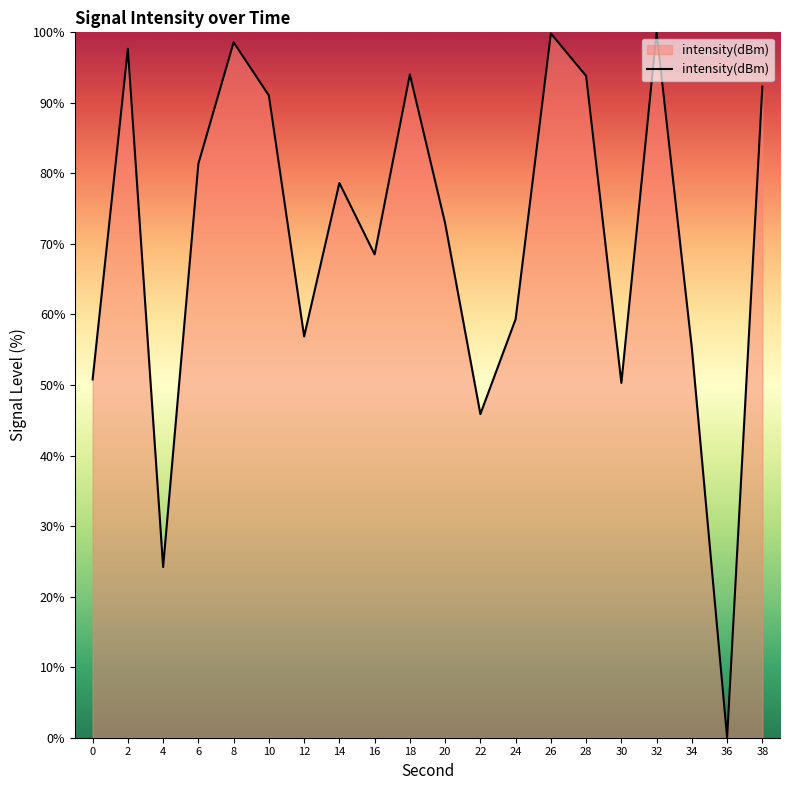

How many lines are shown in the chart?

1